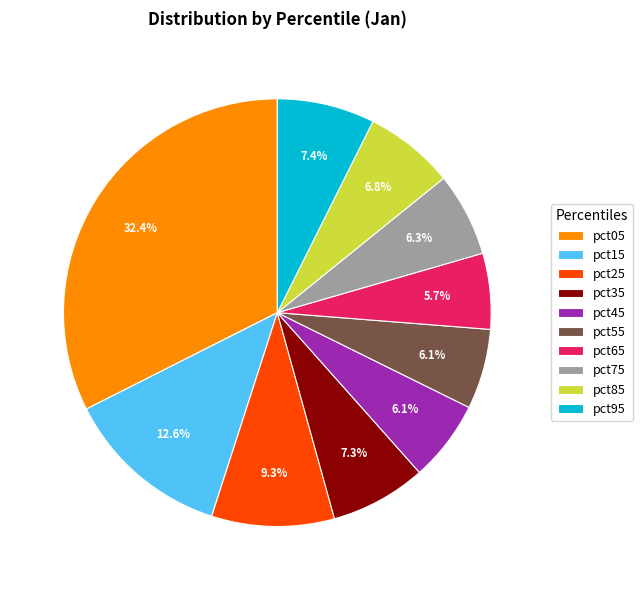

What is the largest slice in the pie chart?

pct05